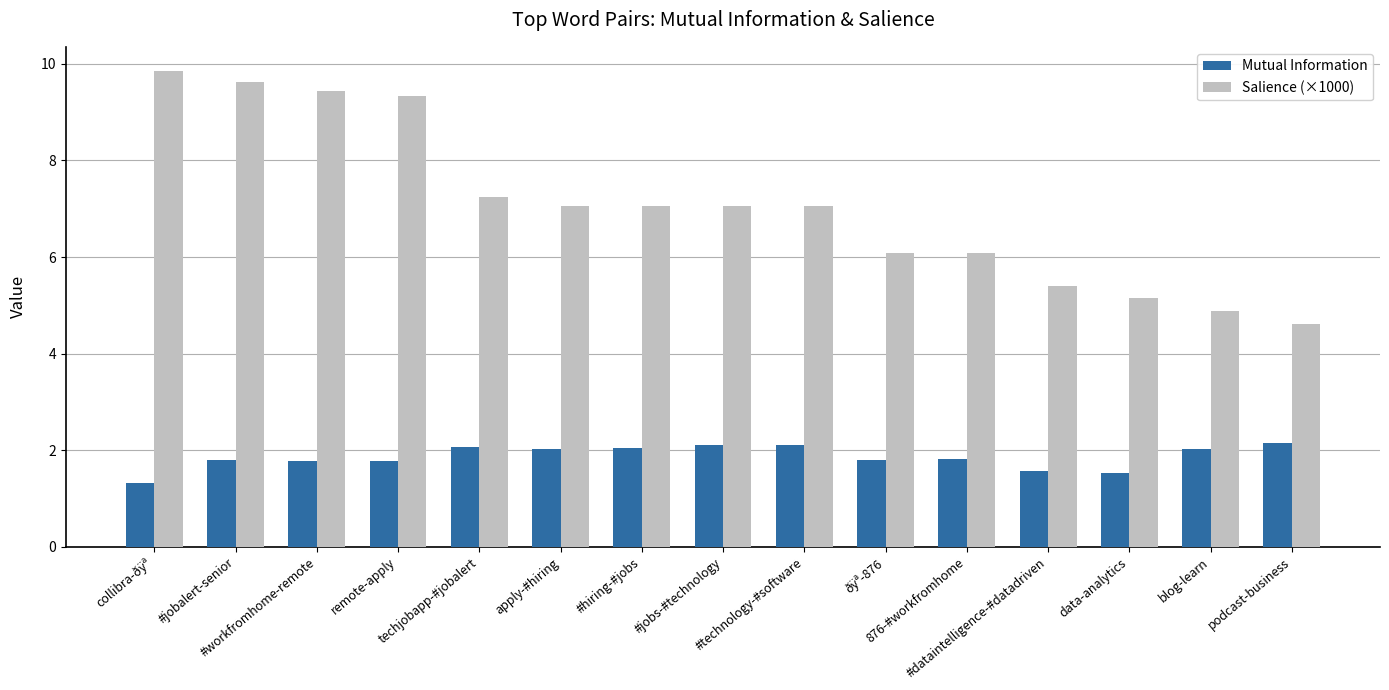

At which category does the chart reach its peak across all series?

collibra-ðÿª